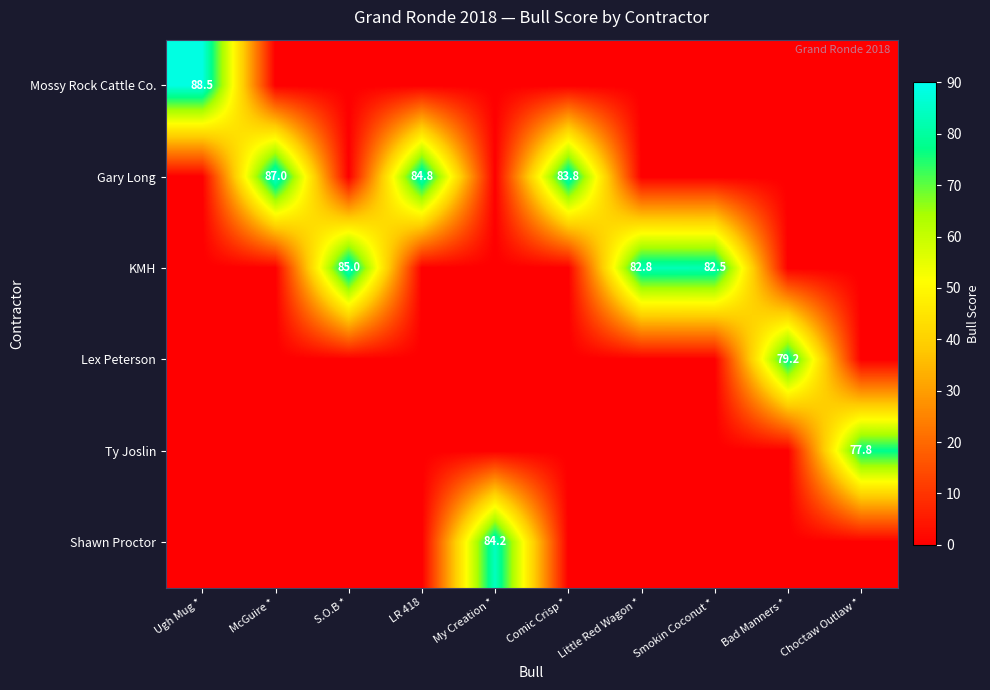

What is the difference between the highest and lowest values at LR 418?

84.8